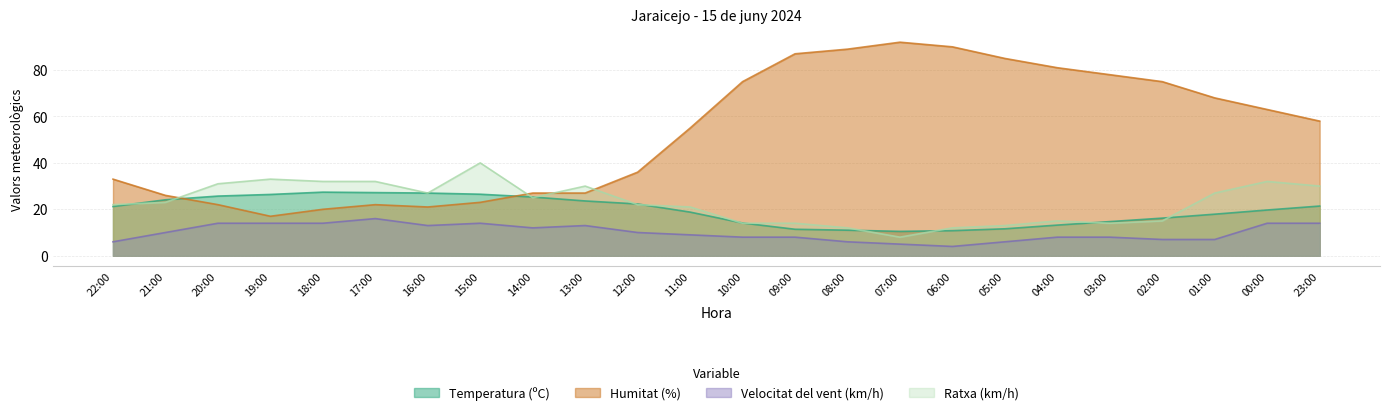

What is the value of the Humitat (%) point at the 8th from the left?

23.0